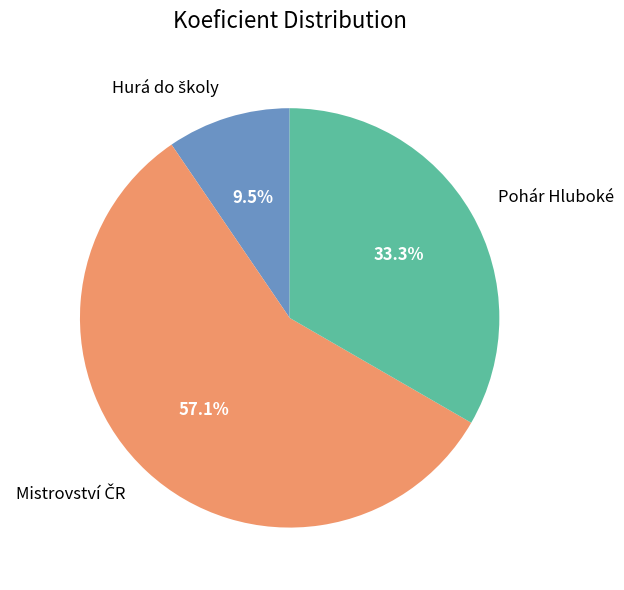

Does Pohár Hluboké account for over 50% of the chart?

No